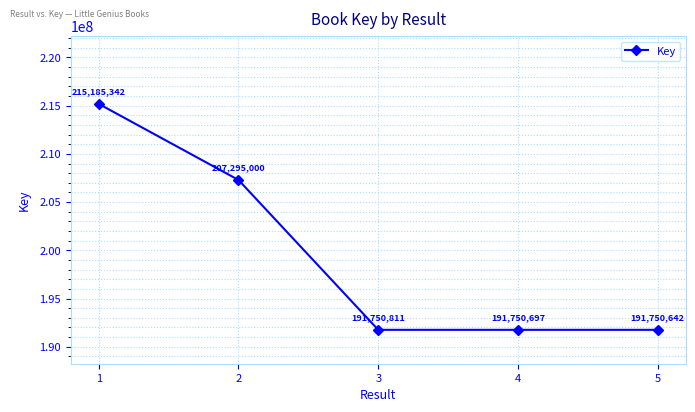

The chart shows a value of 191750642 at 5. True or false?

True